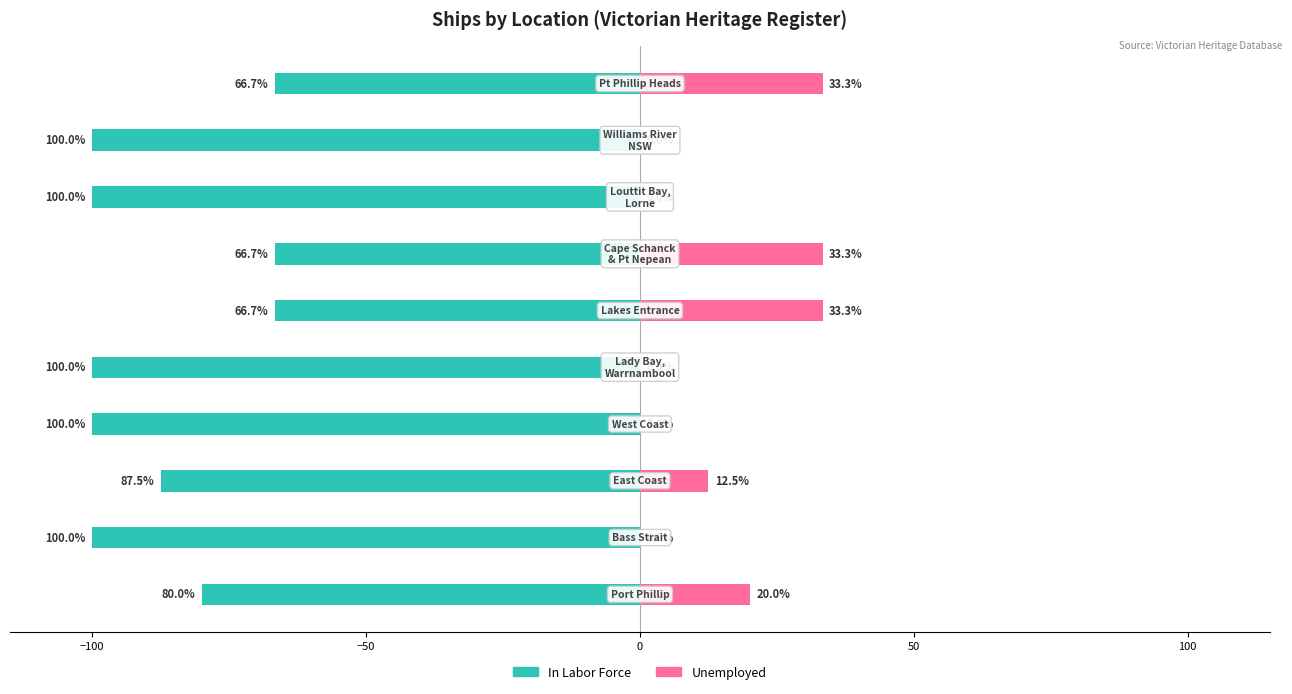

Between −100 and −50, which is larger?

−50